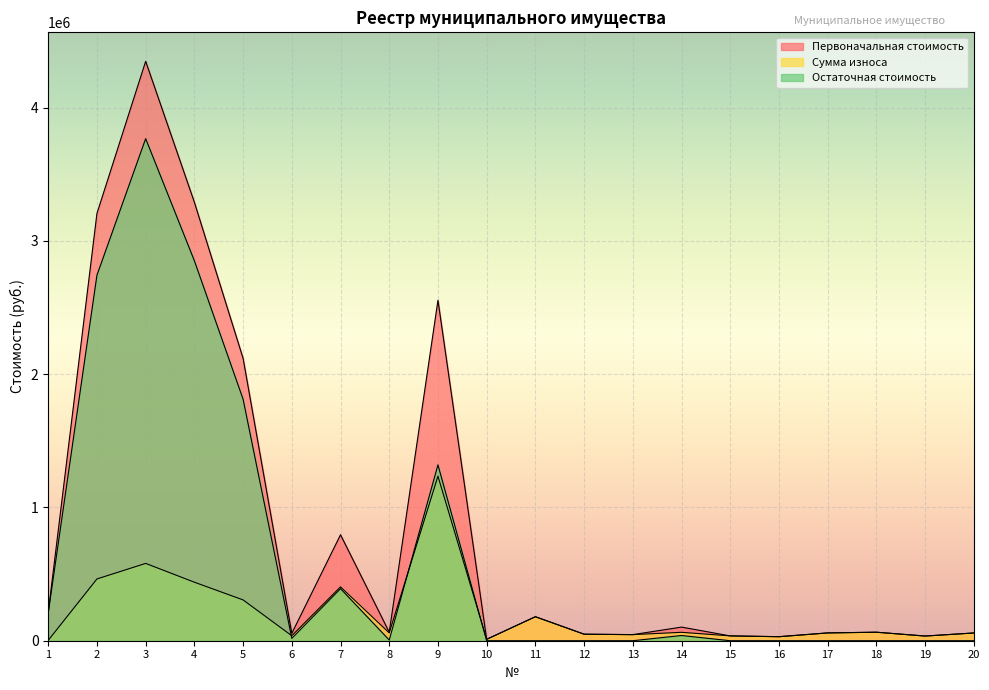

The value of Остаточная стоимость at 12 is 0.0. True or false?

True